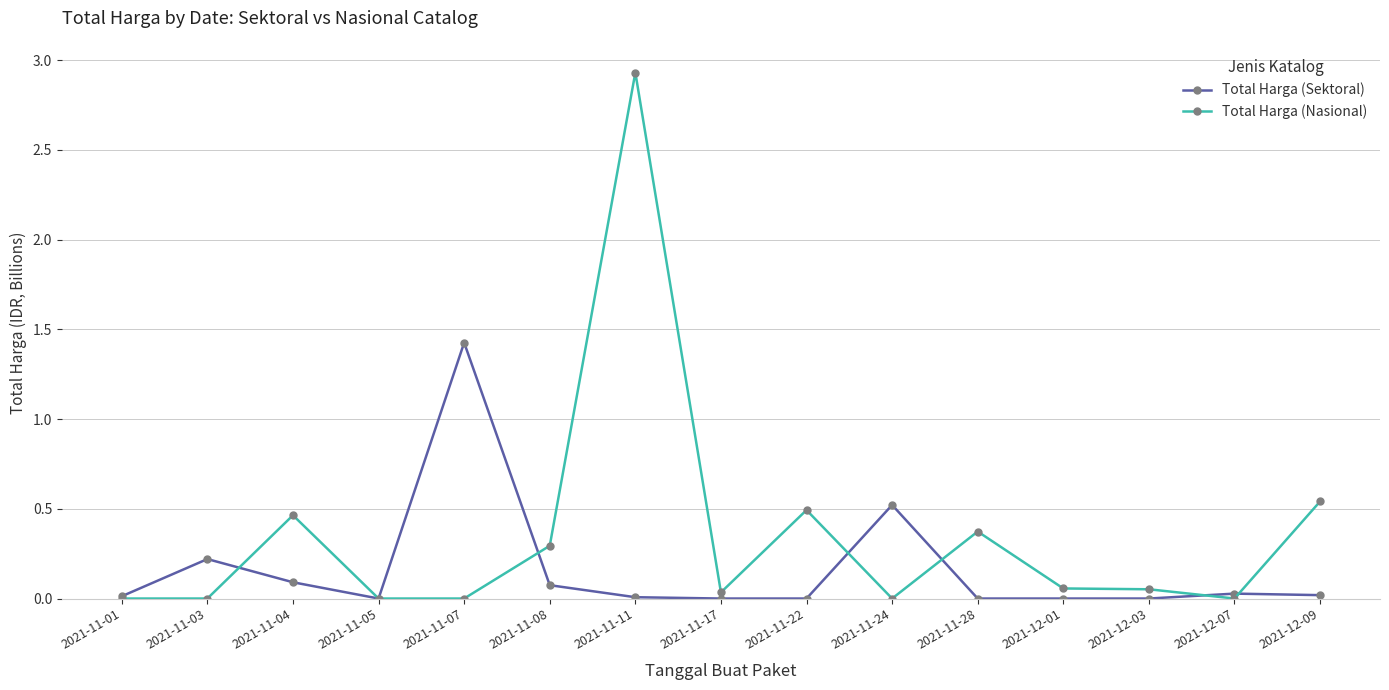

After their last crossing, which series has the higher values: Total Harga (Sektoral) or Total Harga (Nasional)?

Total Harga (Nasional)